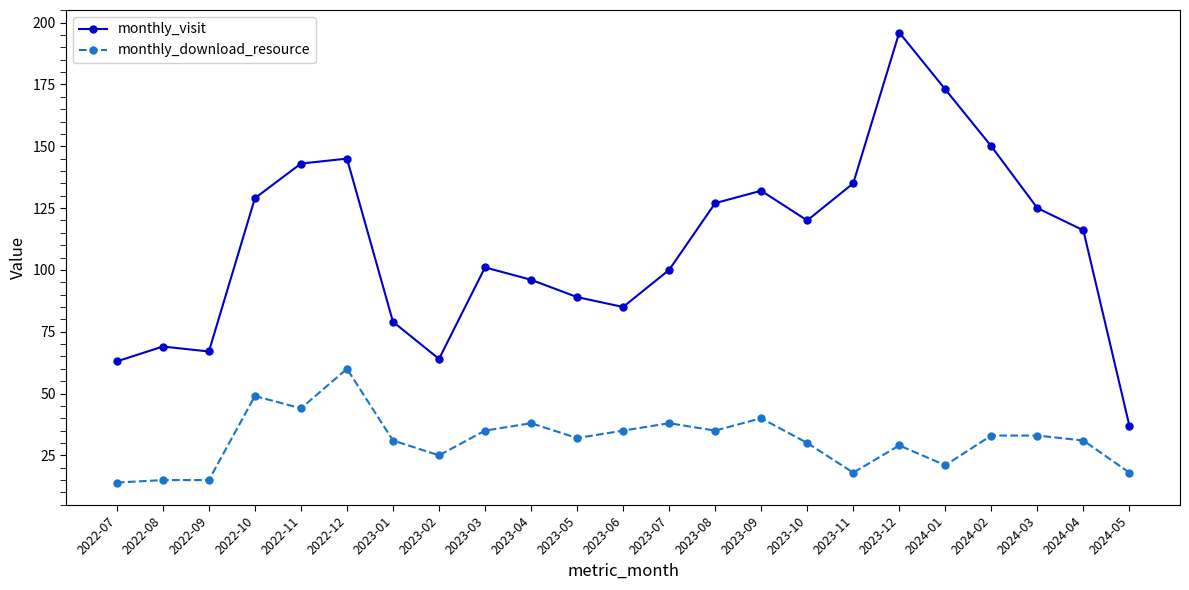

List the series in order of their overall mean, highest first.

monthly_visit, monthly_download_resource